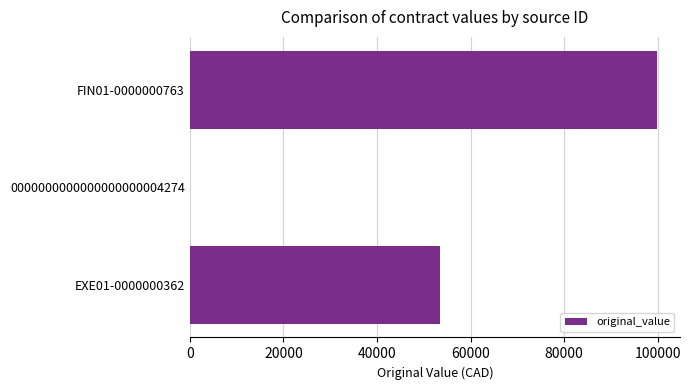

At which label is the value closest to 49875?

EXE01-0000000362